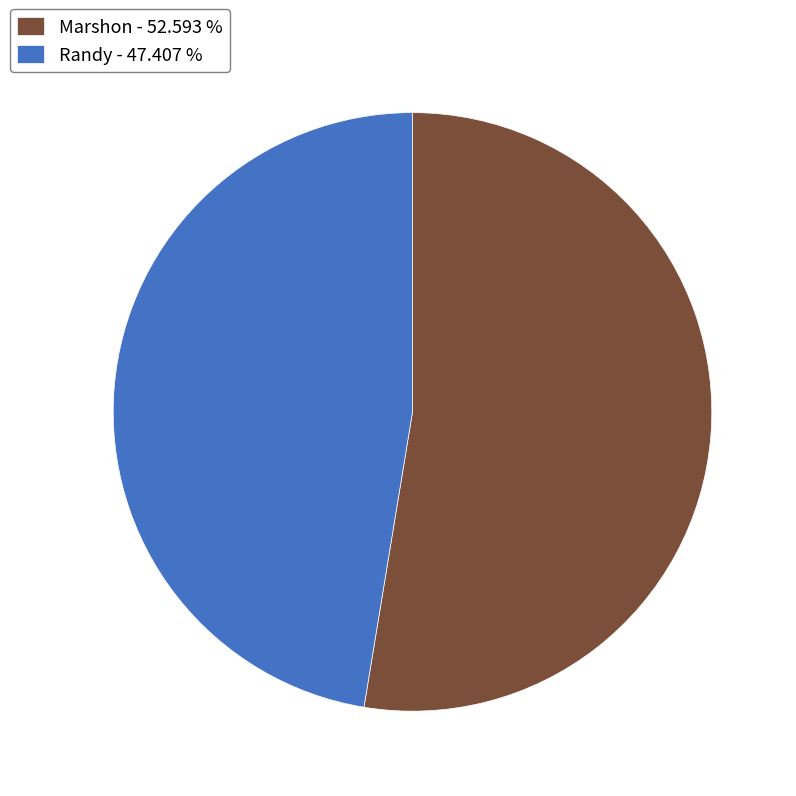

Which category has the biggest portion of the pie?

Marshon